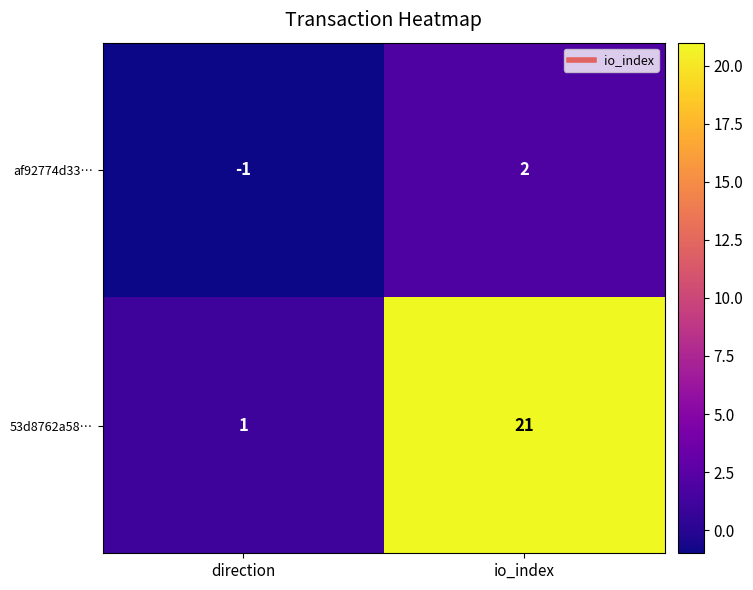

At how many categories does at least one series exceed 4?

1